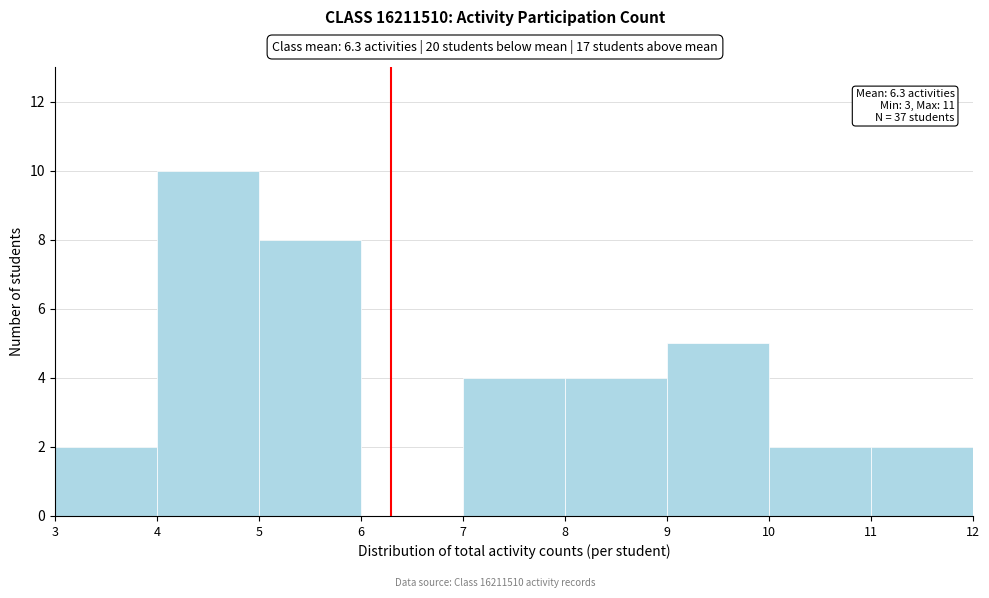

Which range on the x-axis has the tallest bar?

4 to 5